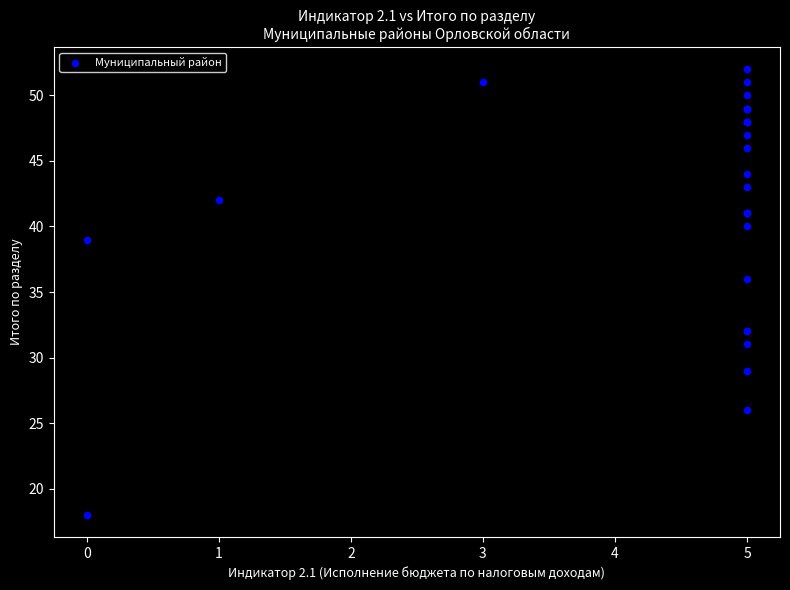

What Y value in the scatter plot is closest to 35?

36